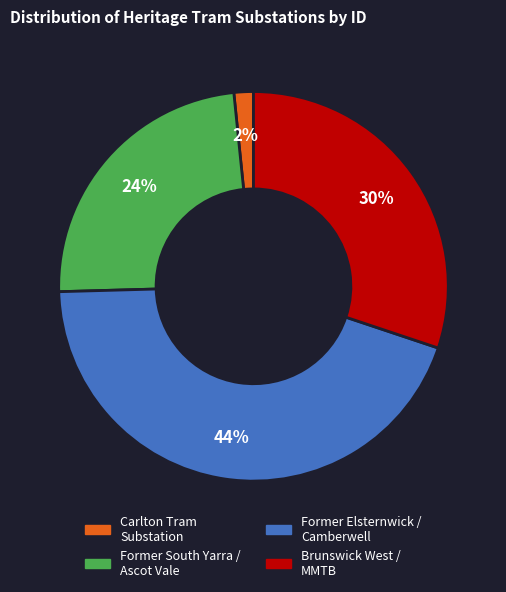

To the nearest percent, what is the average slice percentage?

25%